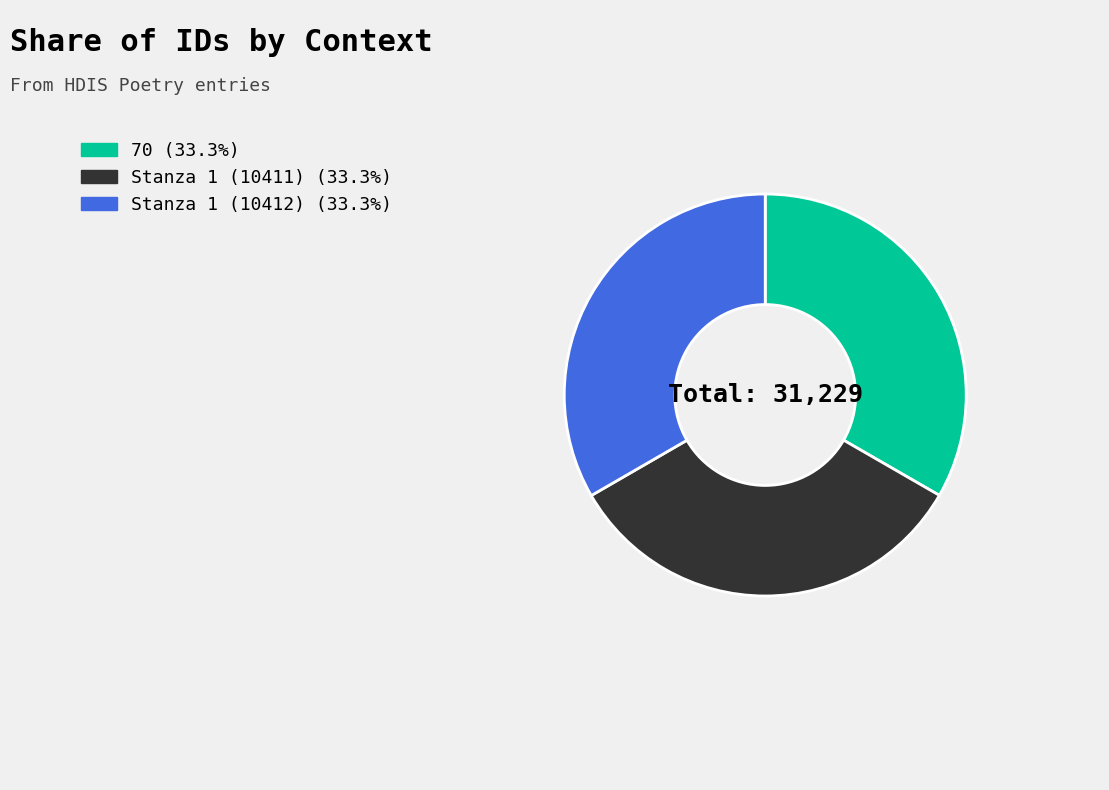

Do Stanza 1 (10411) and Stanza 1 (10412) together represent more than half of the pie?

Yes